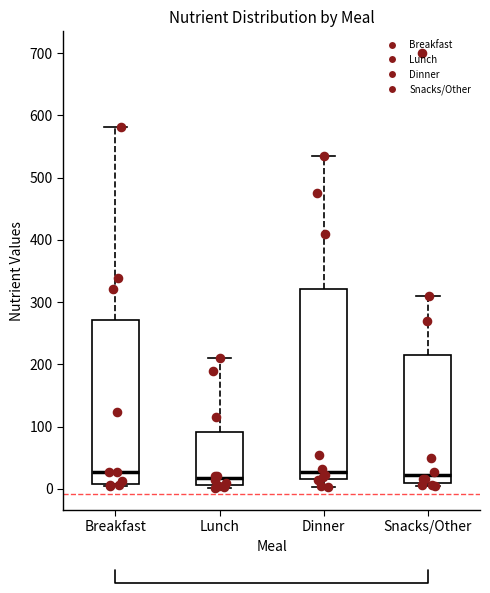

Reading left to right, read every box against the y-axis: the position of its median line, the range the box covers, and the ends of its whiskers. The values are not printed on the chart, so give them approximately, as read against the axis.

Breakfast: median 30, box 10 to 270, whiskers 0 to 580
Lunch: median 20, box 10 to 90, whiskers 0 to 210
Dinner: median 30, box 20 to 320, whiskers 0 to 540
Snacks/Other: median 20, box 10 to 220, whiskers 0 to 310